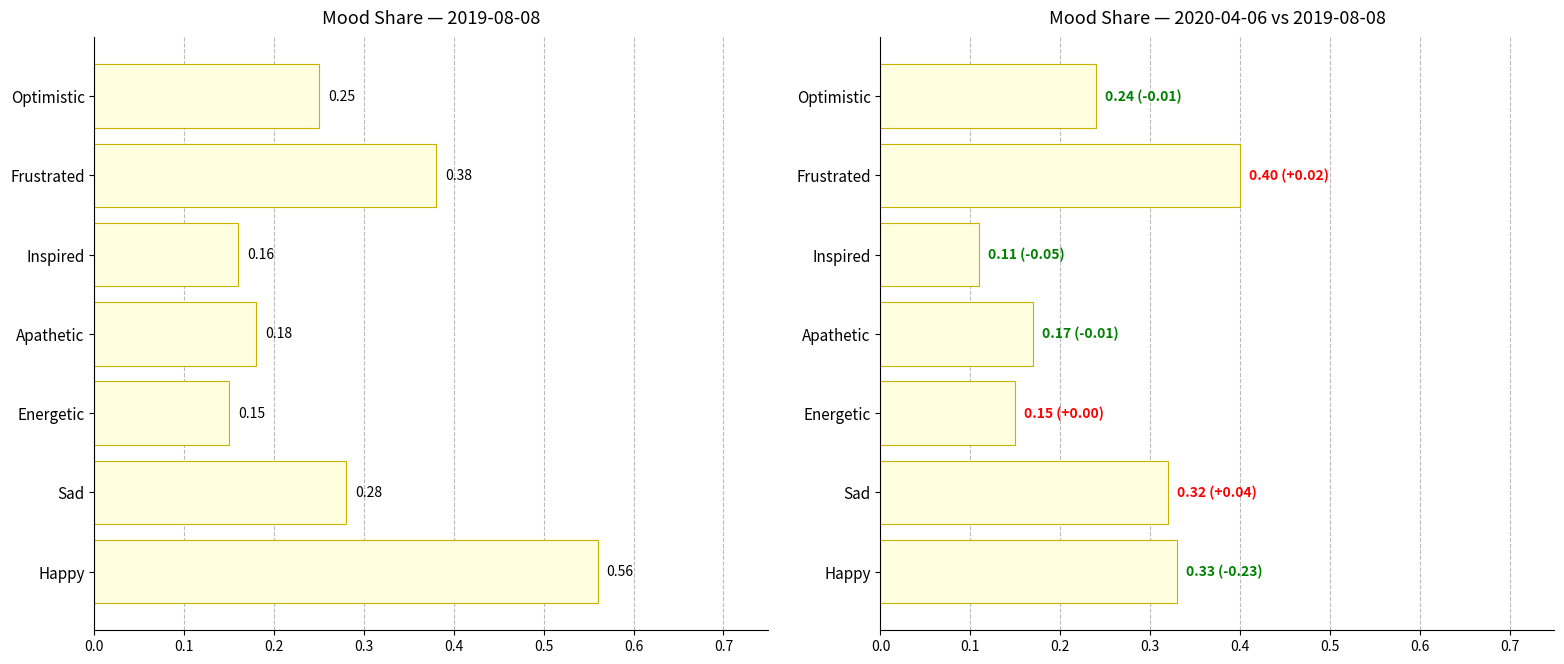

True or false: 2020-04-06 has a value of 0.2 at Optimistic.

True